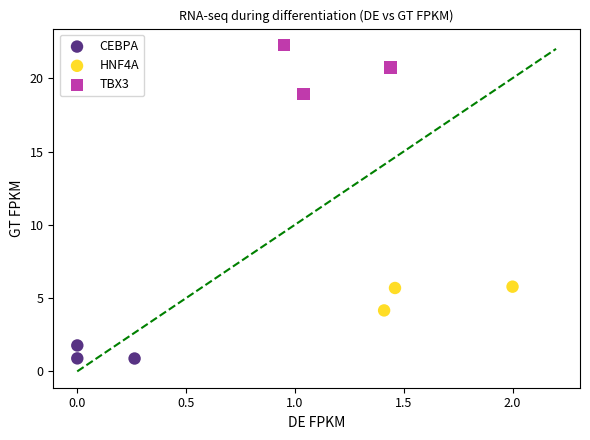

Which series contains the lowest Y value?

CEBPA